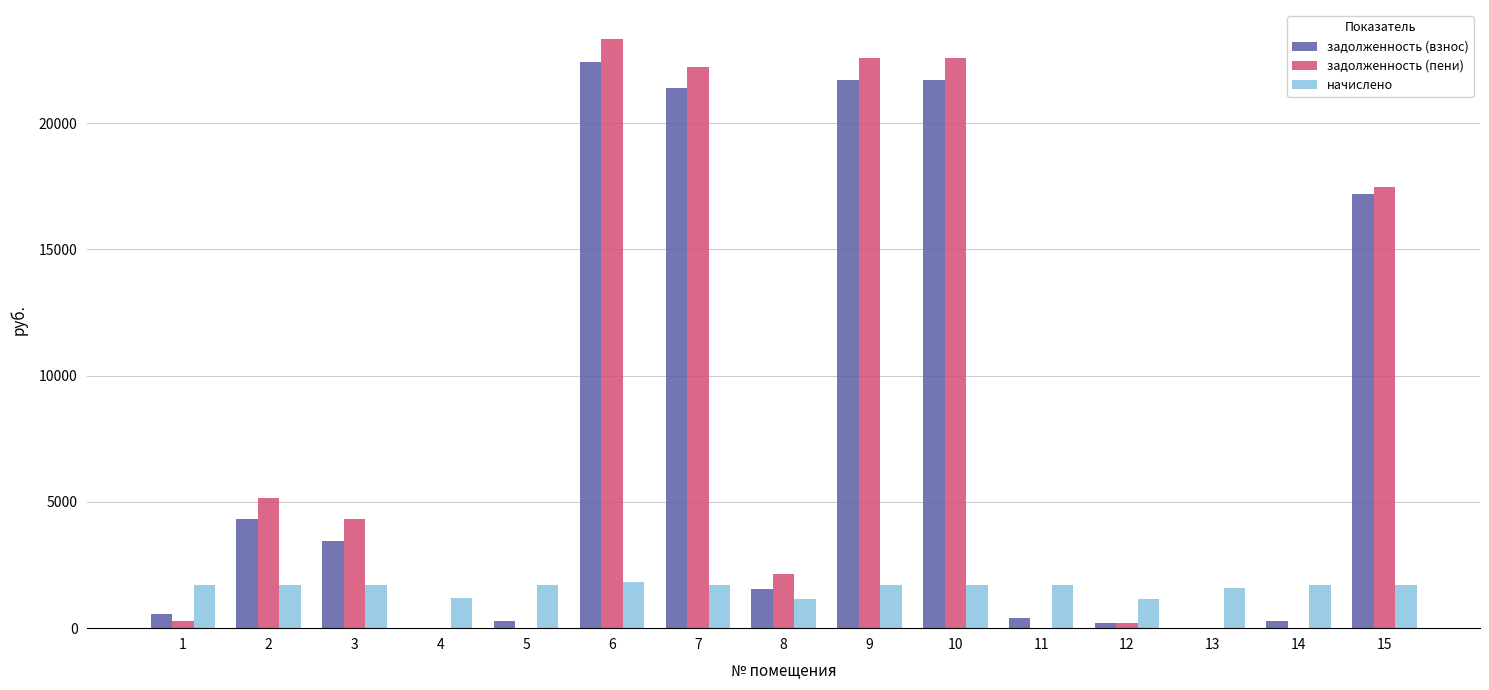

What value does the задолженность (пени) series have at 10?

22578.8